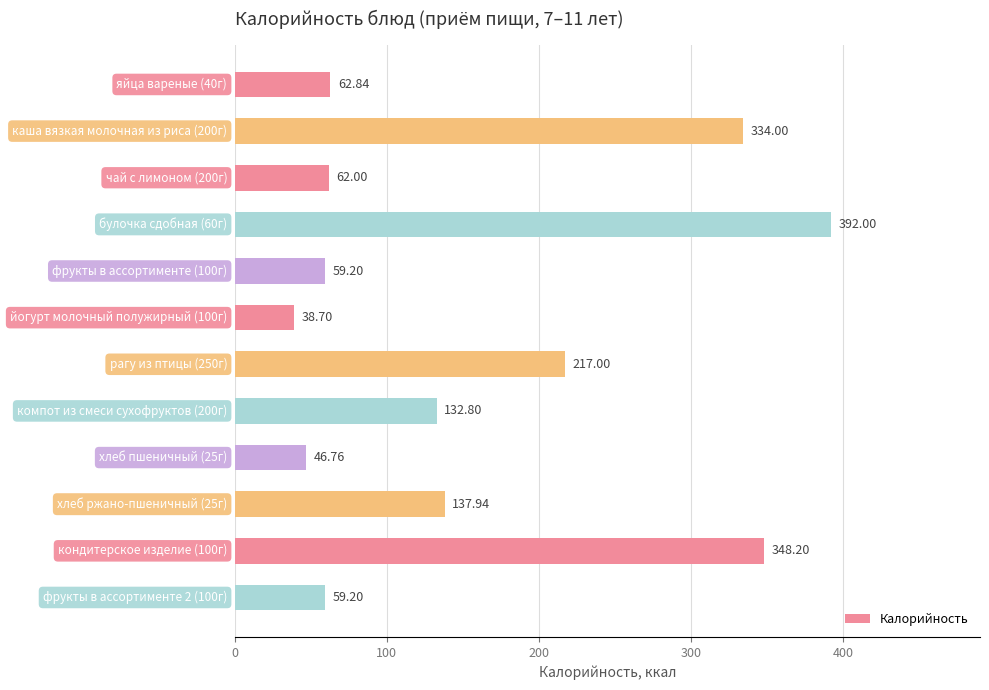

What is the difference between the maximum and minimum values?

353.3